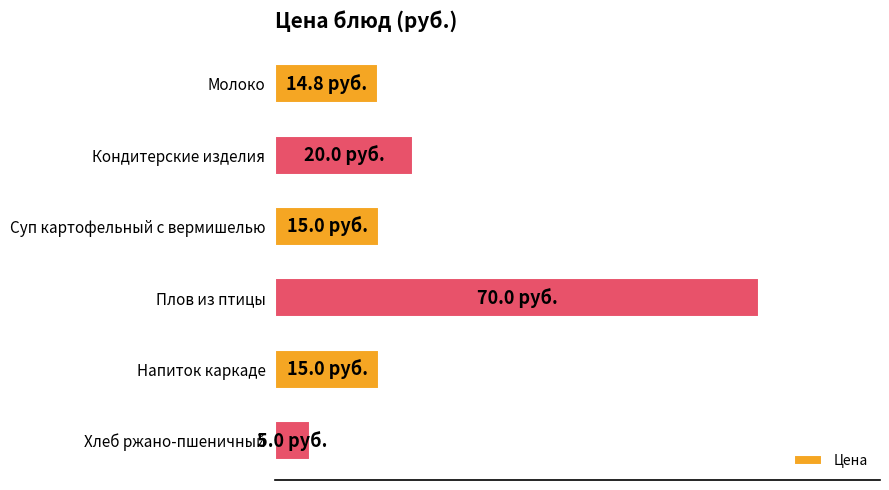

What is the difference between the second highest and second lowest values?

5.2